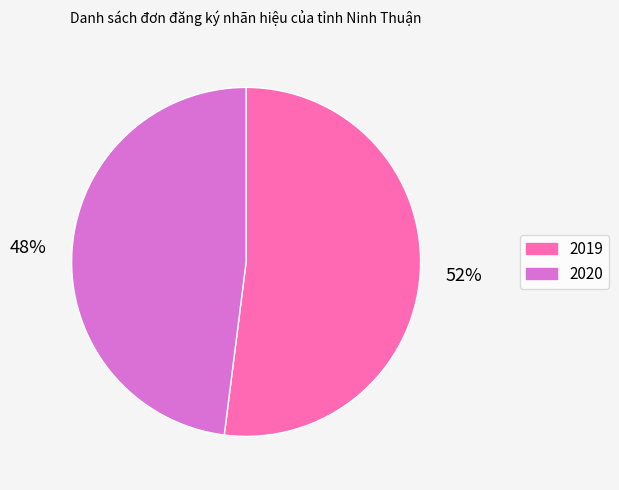

Which slice is the largest?

2019